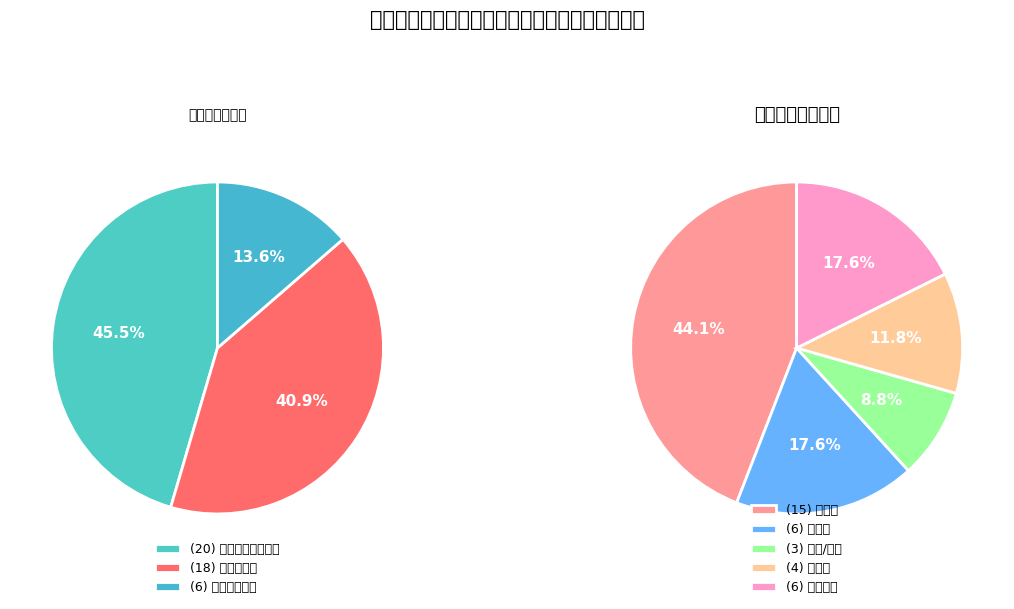

Which slice is the smallest?

培黎职业学院